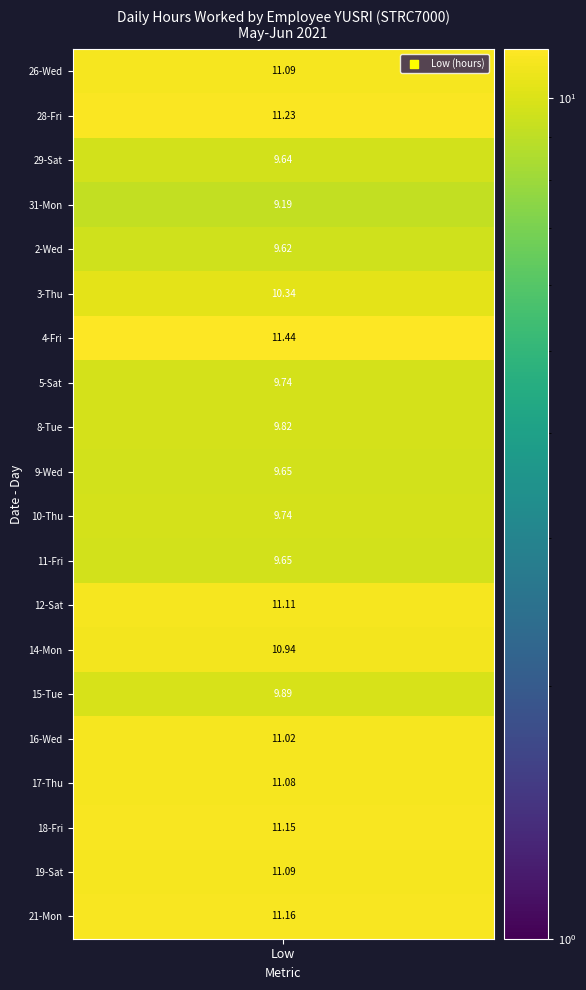

How many values in 4-Fri are above zero?

1